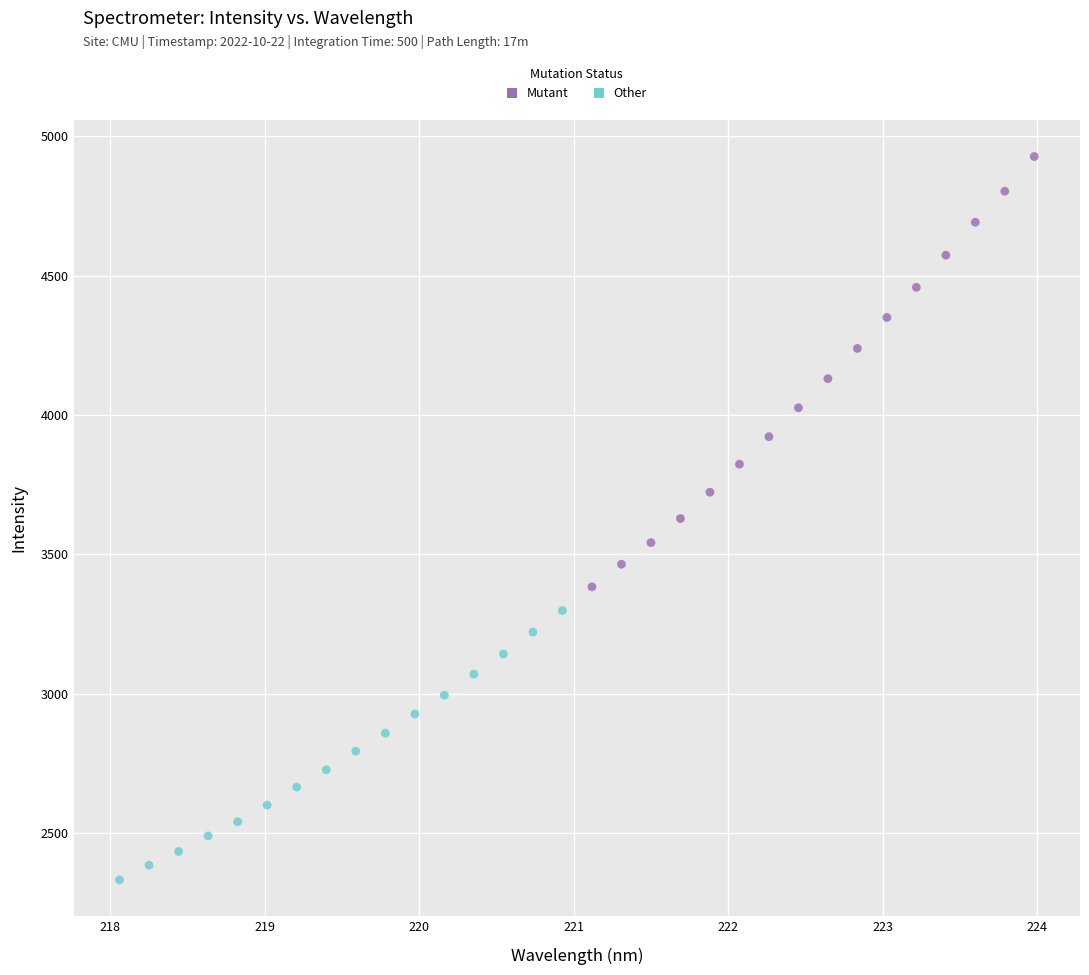

Which series contains the lowest Y value?

Other